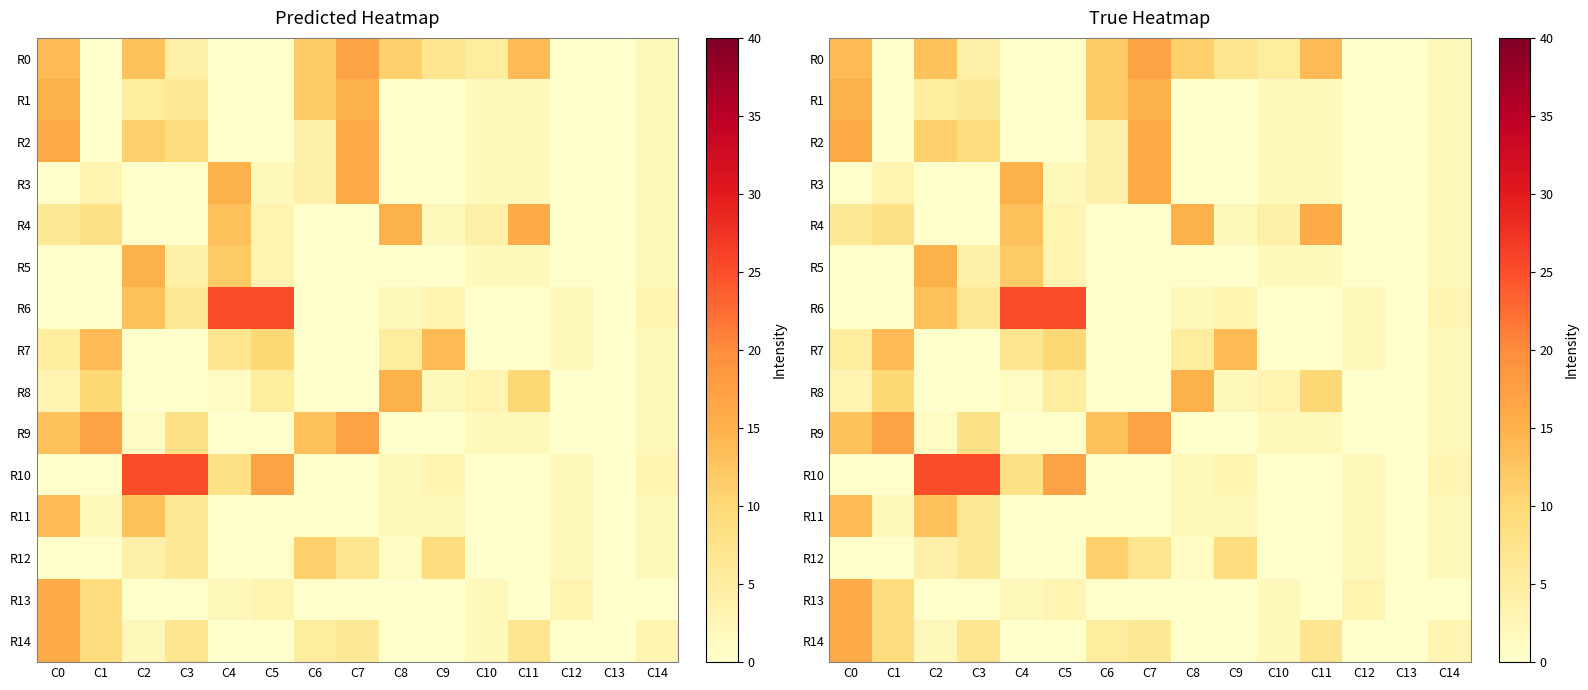

Which has a higher value, C3 or C12?

C3